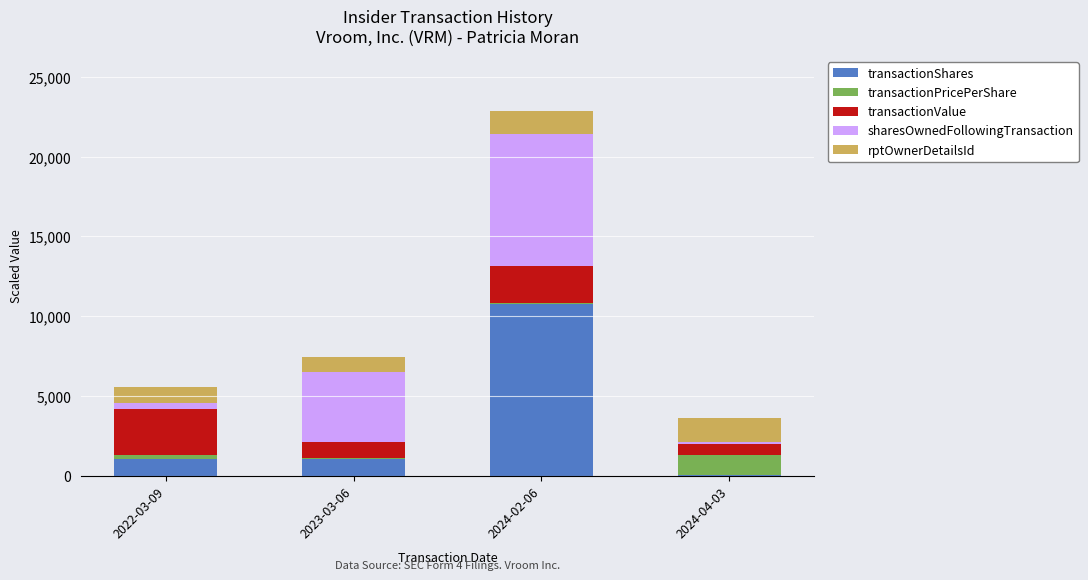

At which category is the sum across all series the highest?

2024-02-06